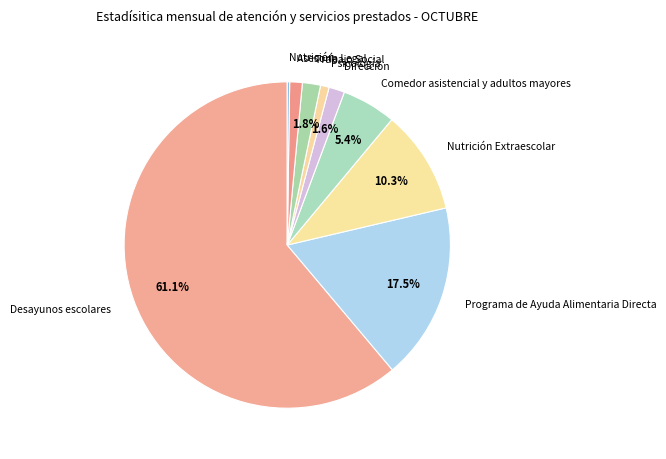

To the nearest percent, what portion does Psicología represent?

1%